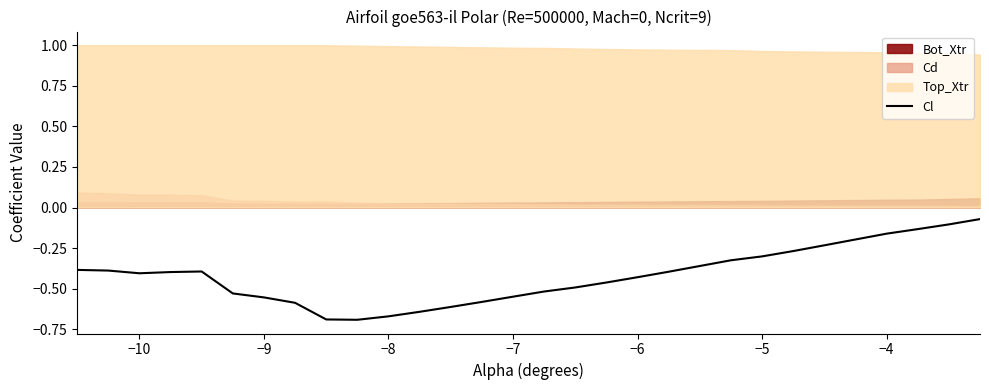

Reading left to right, list all the values displayed in this chart.

-0.4	-0.4	-0.4	-0.4	-0.4	-0.5	-0.6	-0.6	-0.7	-0.7	-0.7	-0.6	-0.6	-0.6	-0.5	-0.5	-0.5	-0.5	-0.4	-0.4	-0.4	-0.3	-0.3	-0.3	-0.2	-0.2	-0.2	-0.1	-0.1	-0.1